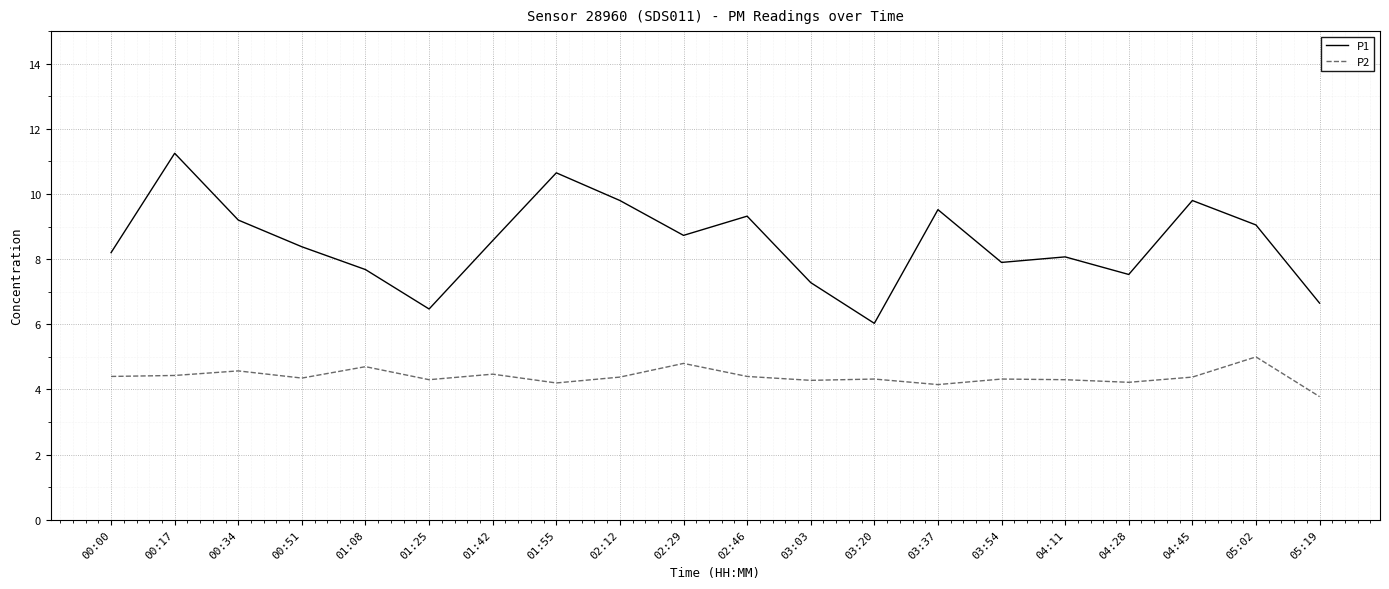

Which series has the largest total across all categories?

P1